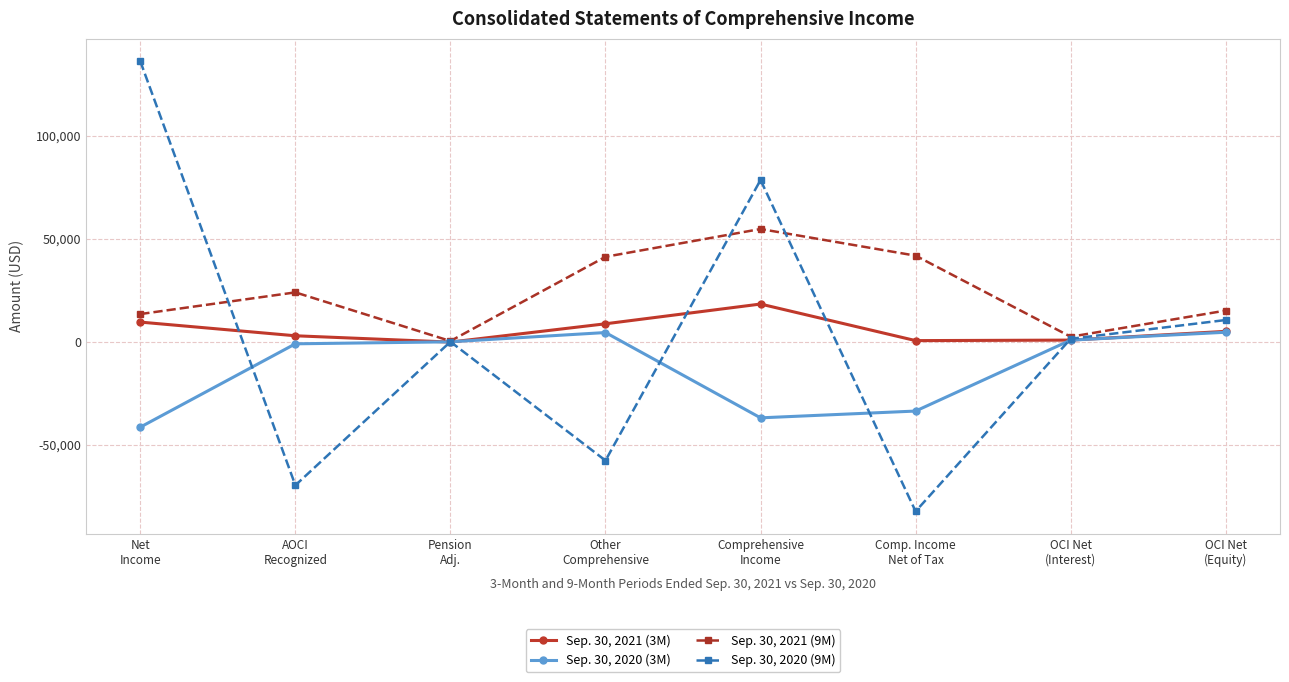

What is the sum of all Sep. 30, 2020 (9M) values?

17314